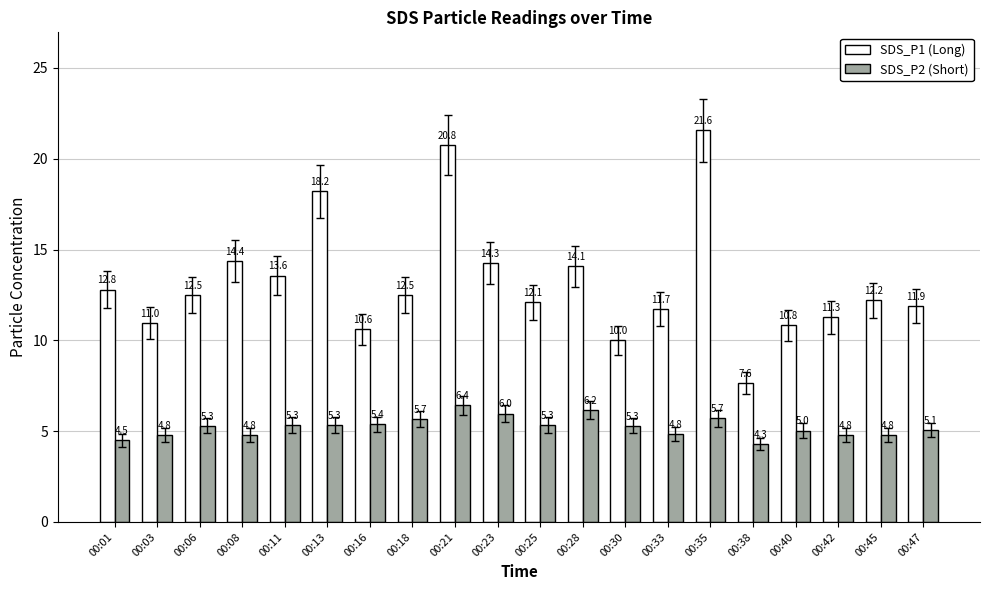

How many categories are shown in the chart?

20